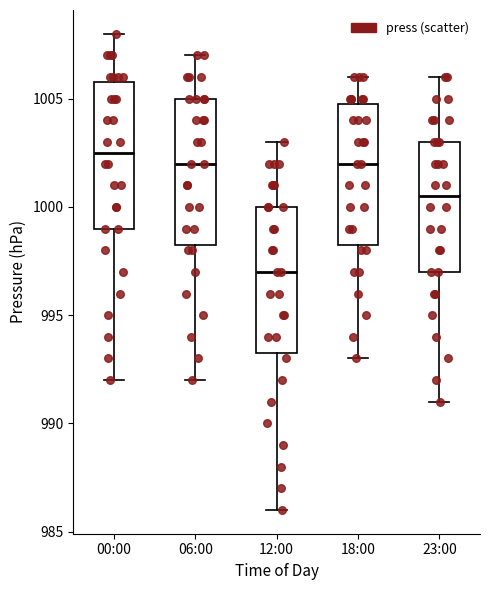

Which box has the lowest median line?

12:00